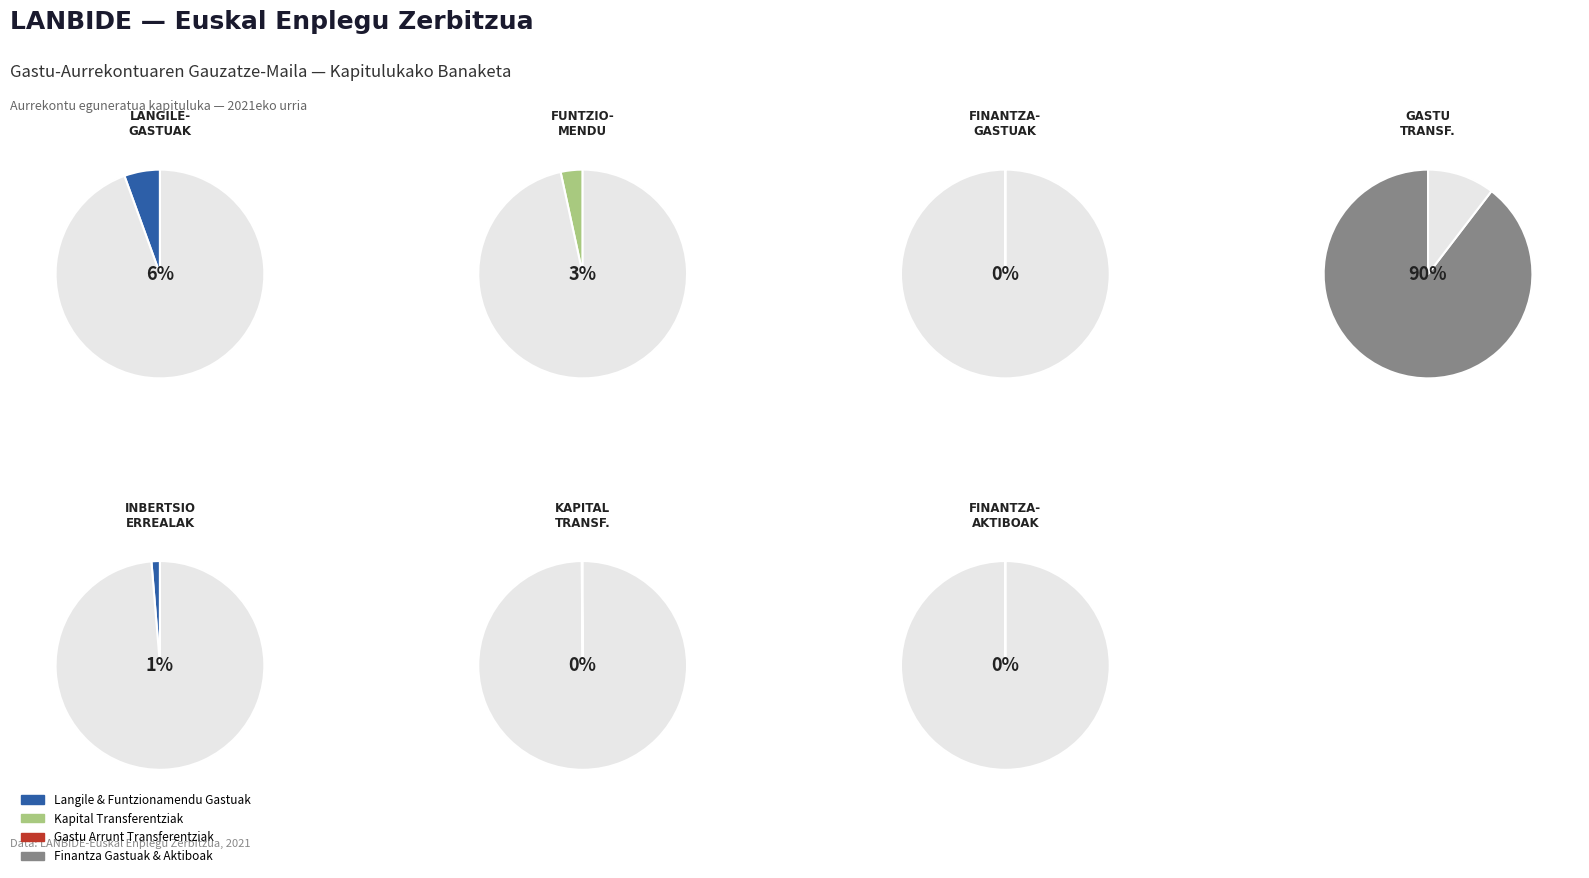

What percentage is the LANGILE-GASTUAK slice, to the nearest percent?

6%